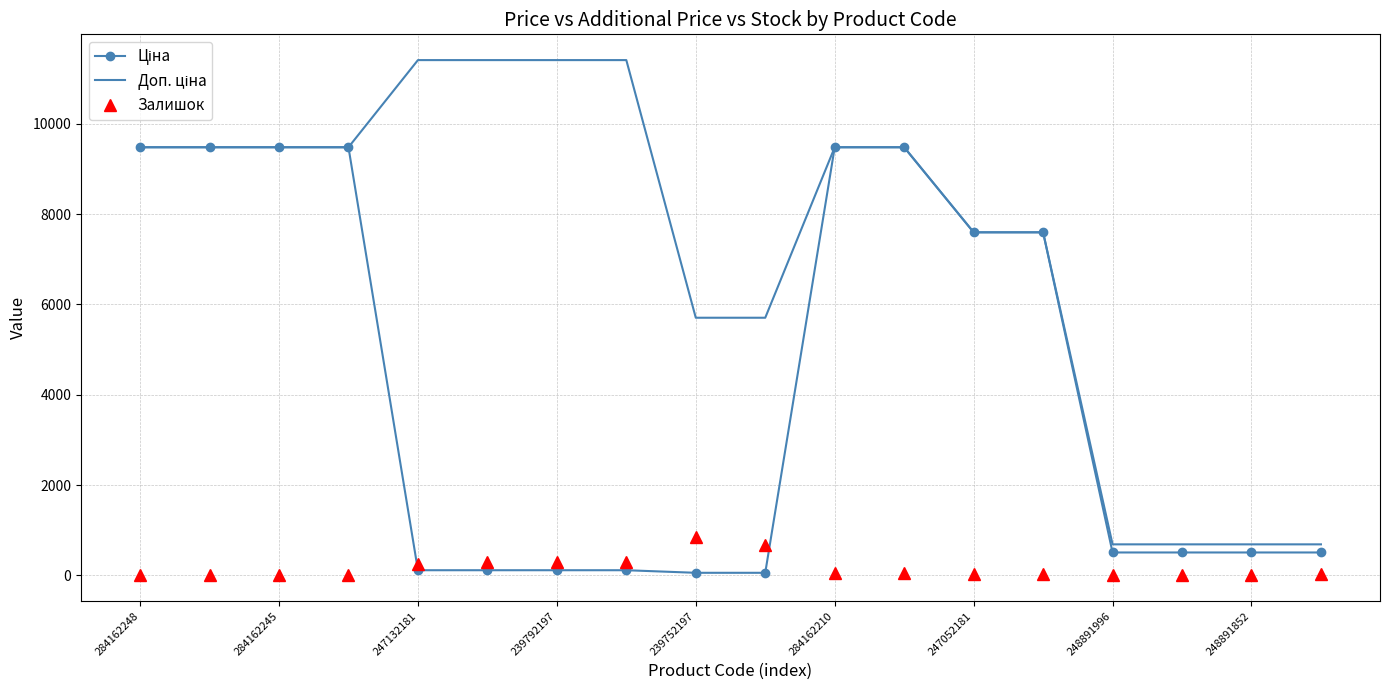

At which label does Ціна first exceed 507?

284162248